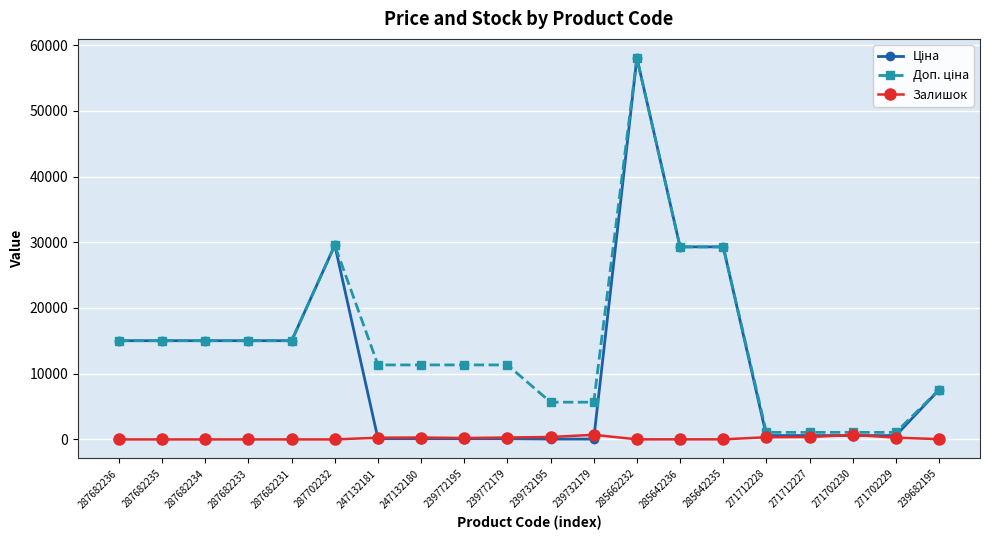

At which category is the sum across all series the highest?

285662232